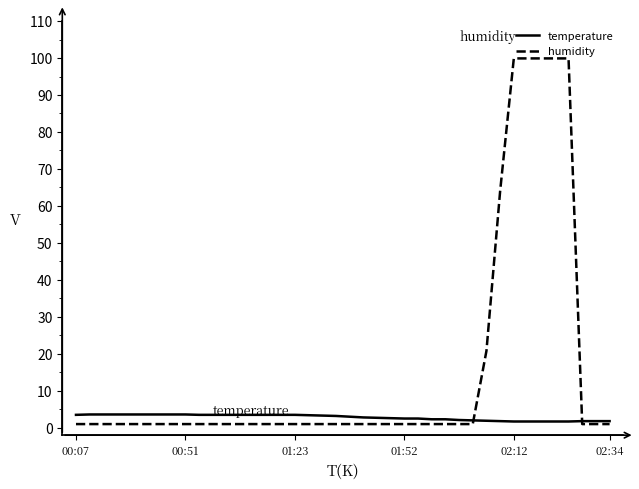

Which series has the largest total across all categories?

humidity